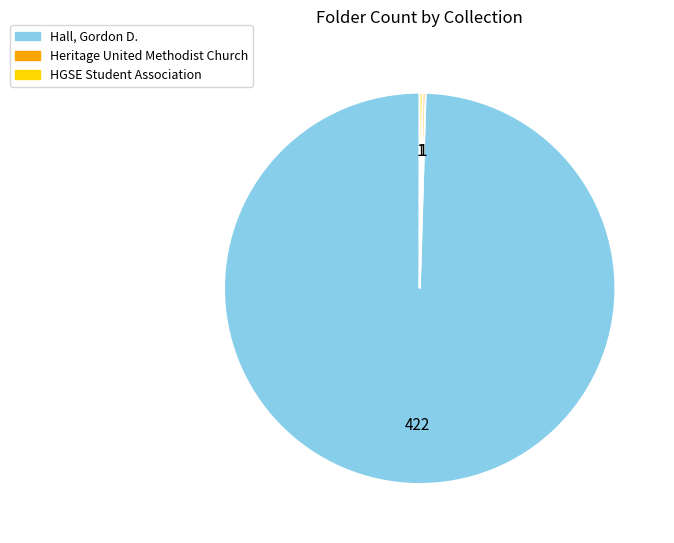

Is it true that Hall, Gordon D. is 100% of the pie?

True